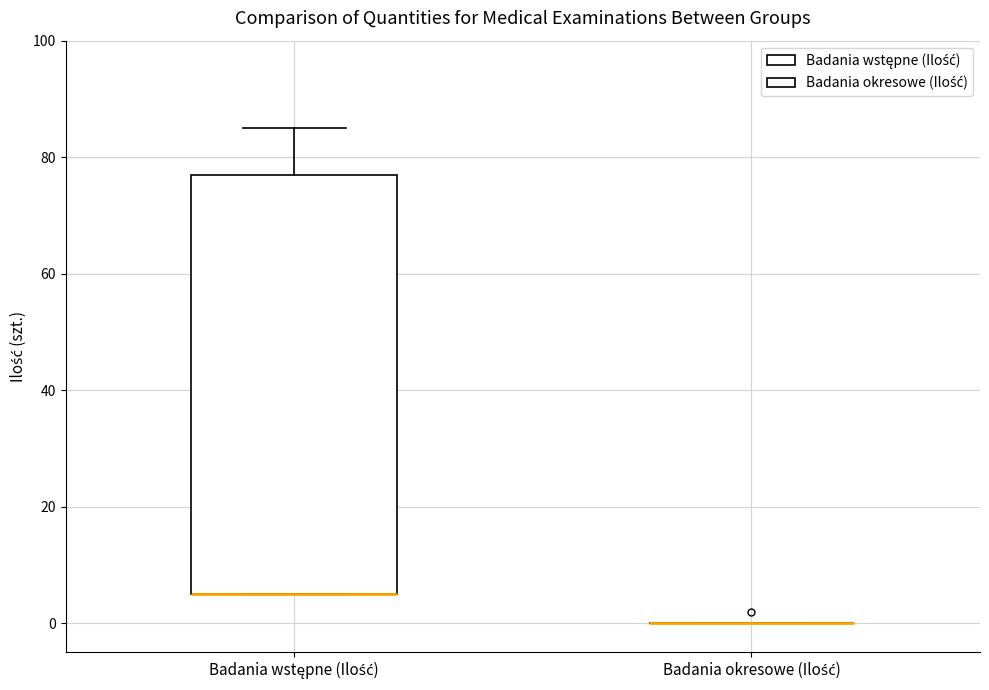

Reading left to right, transcribe this box plot: for each box, give where its median line is, the range the box spans, and where its two whiskers end, as read against the y-axis. The values are not printed on the chart, so give them approximately, as read against the axis.

Badania wstępne (Ilość): median 6 (drawn on the box's lower edge), box 6 to 78, whiskers 6 to 86
Badania okresowe (Ilość): box collapsed to a line at 0, whiskers 0 to 0